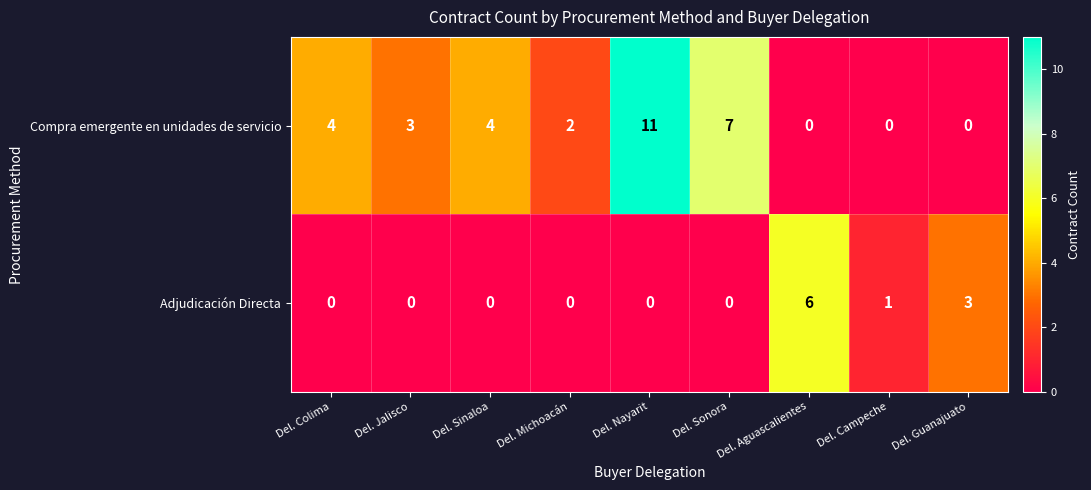

Which series has the largest total across all categories?

Compra emergente en unidades de servicio